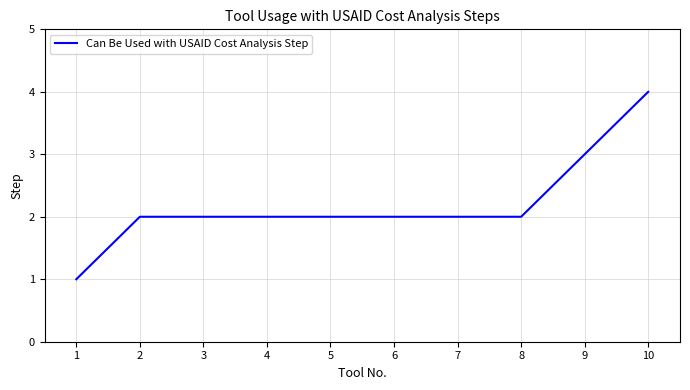

The value at 8 is 3. True or false?

False